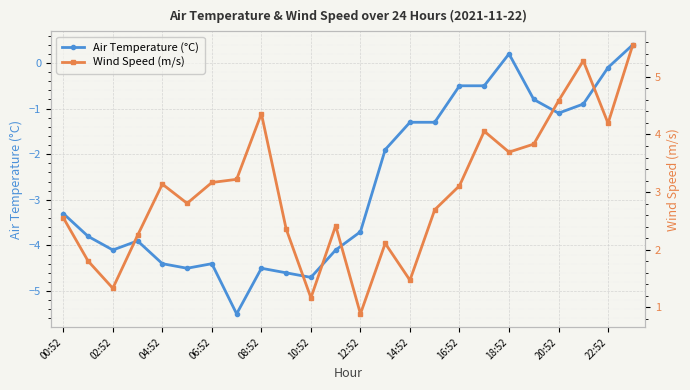

True or false: Air Temperature (°C) has more than 2 interior local peaks.

True